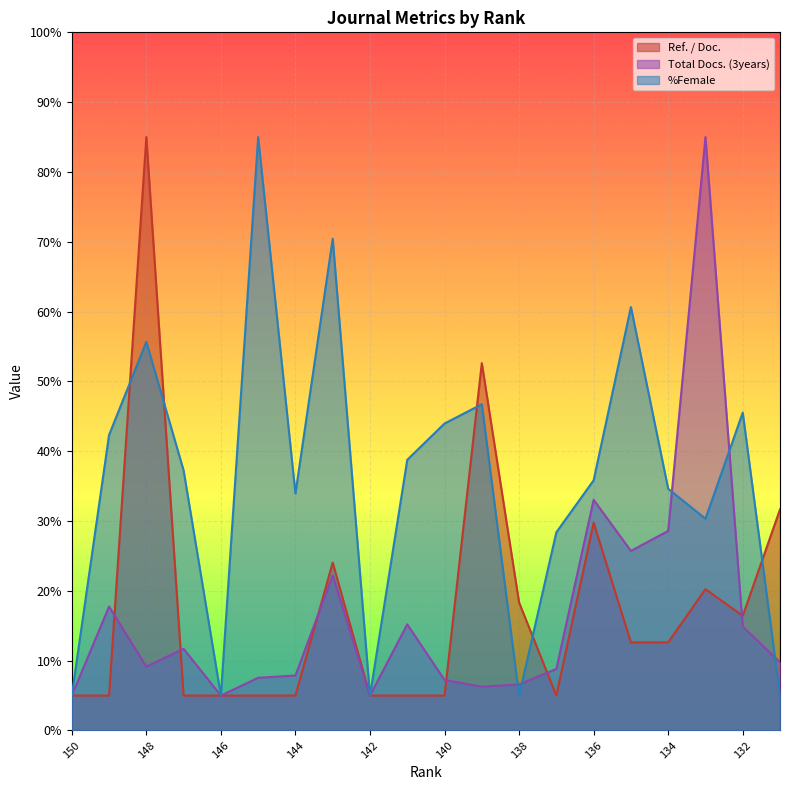

Where is the first local minimum for Ref. / Doc.?

137